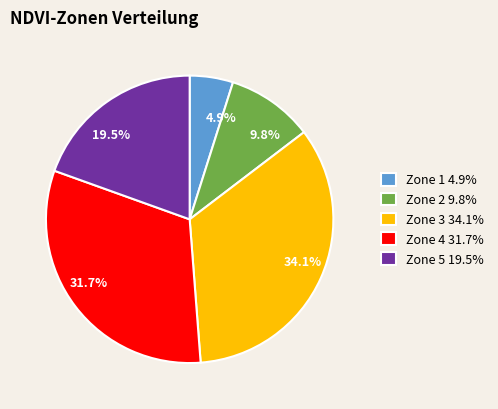

Which slice is the largest?

Zone 3